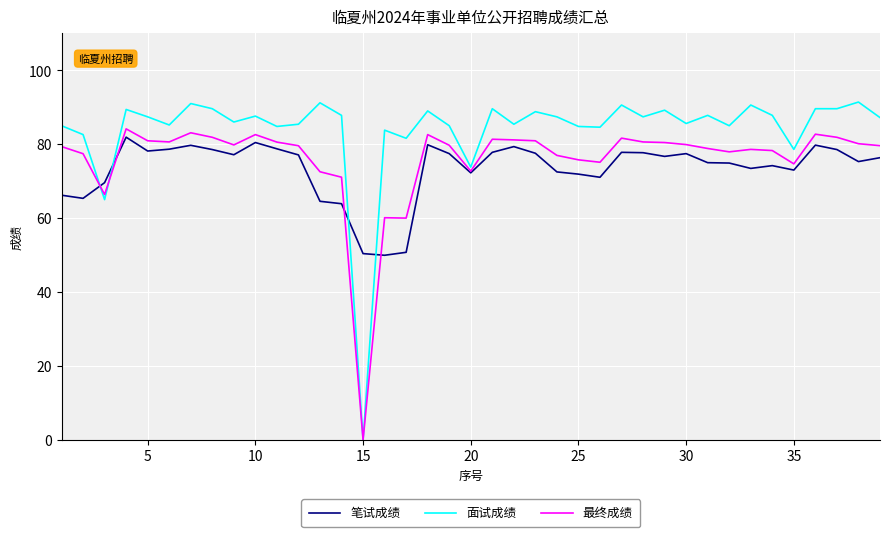

What is the average value of the 面试成绩 series?

83.9